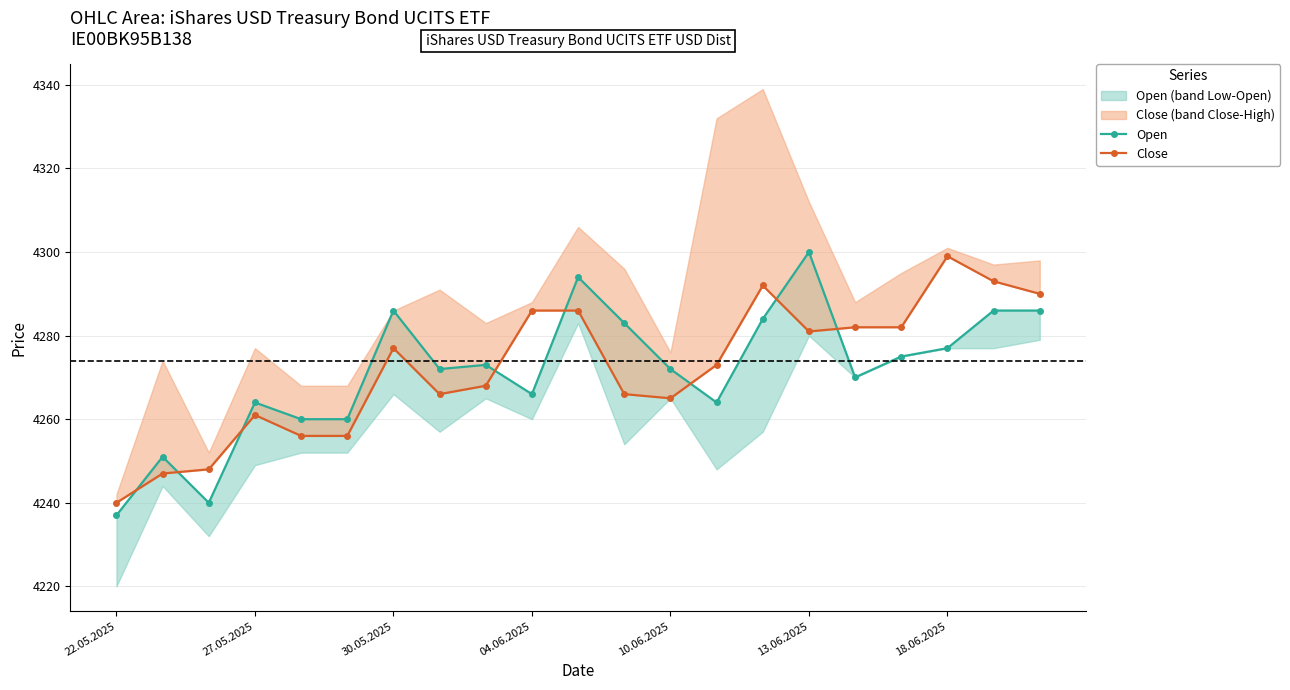

What is the minimum value for Open?

4237